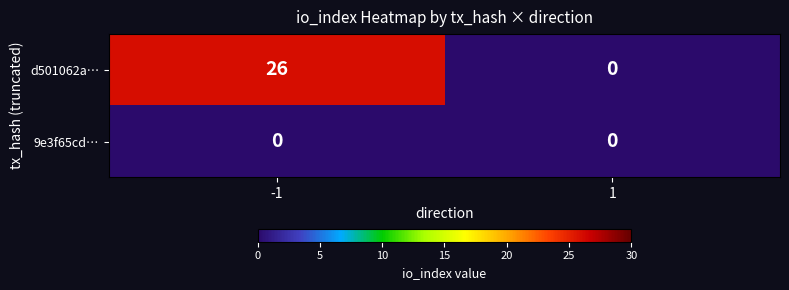

Which series has the largest total across all categories?

d501062a…